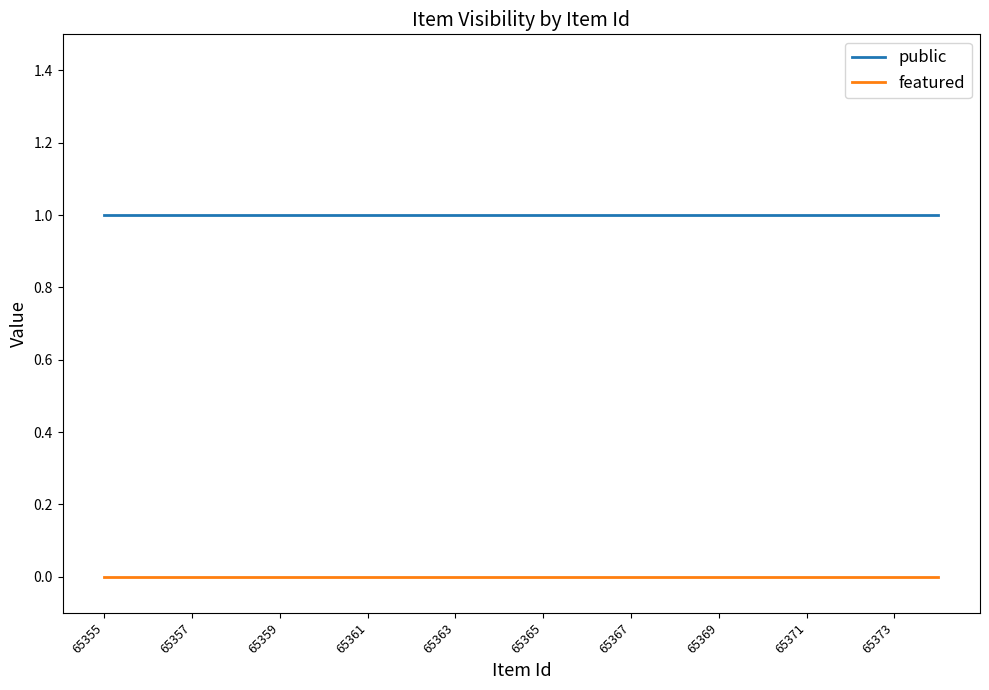

Which series has the largest total across all categories?

public